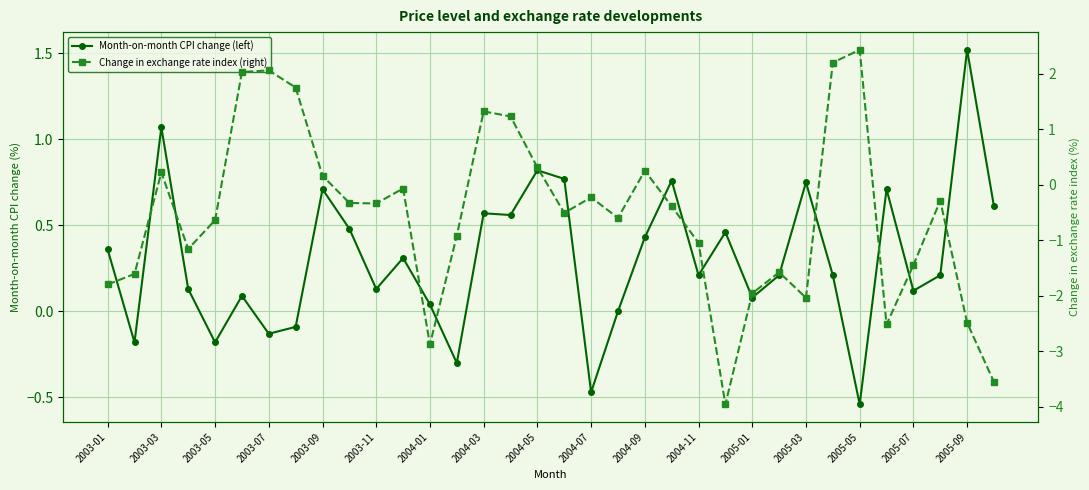

After their last crossing, which series has the higher values: Change in exchange rate index (right) or Month-on-month CPI change (left)?

Month-on-month CPI change (left)